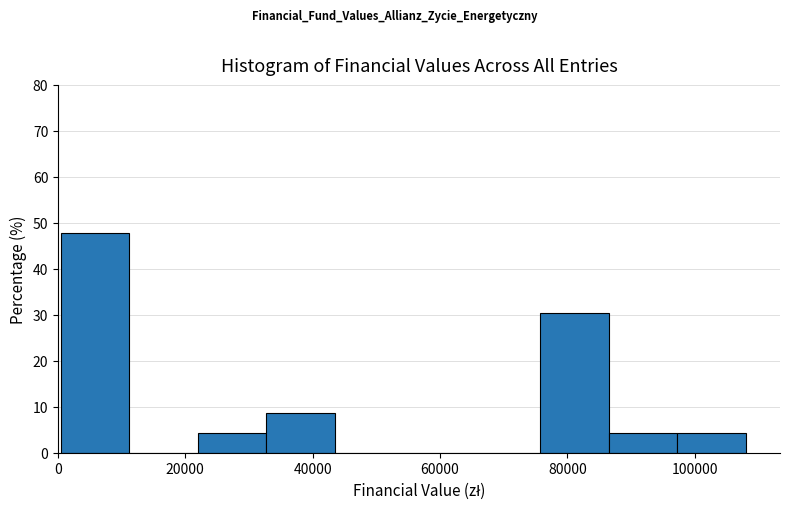

Which range on the x-axis has the tallest bar?

0 to 12000